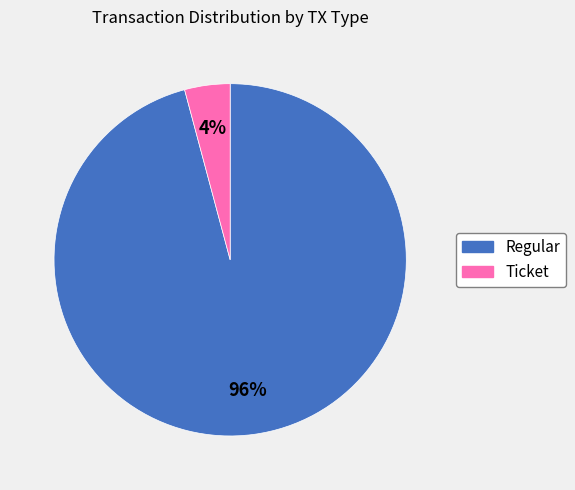

To the nearest percent, what is the combined percentage of Ticket and Regular?

100%